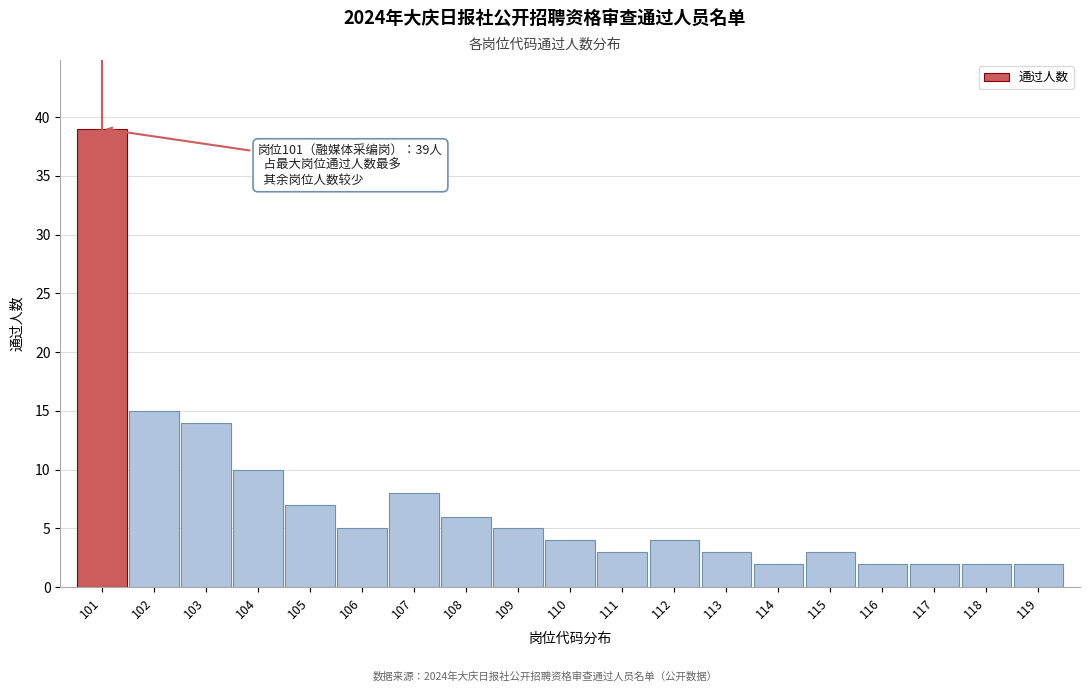

Reading left to right, transcribe all the data shown in this chart.

101=39	102=15	103=14	104=10	105=7	106=5	107=8	108=6	109=5	110=4	111=3	112=4	113=3	114=2	115=3	116=2	117=2	118=2	119=2